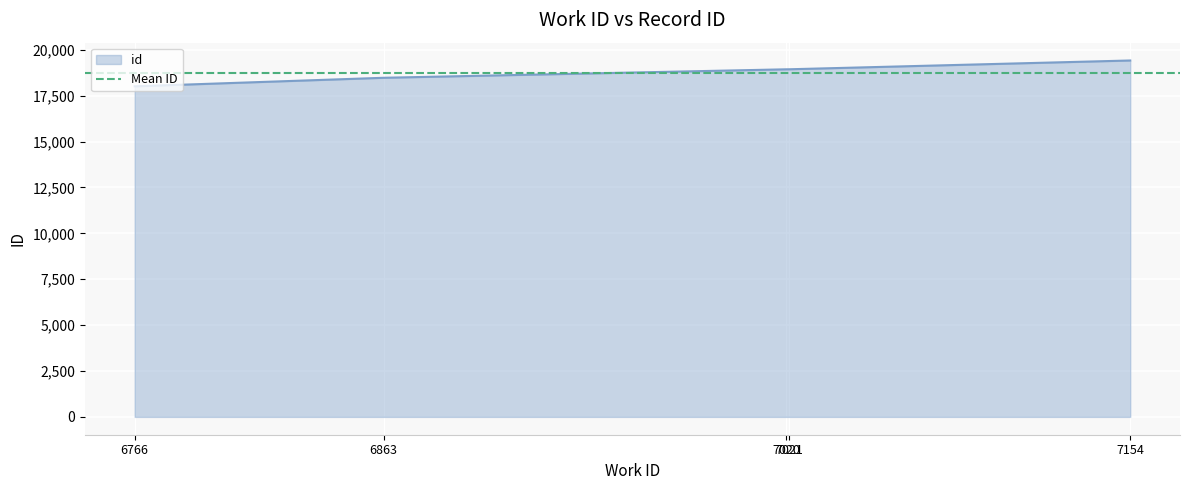

Which has a higher value, 7020 or 6766?

7020